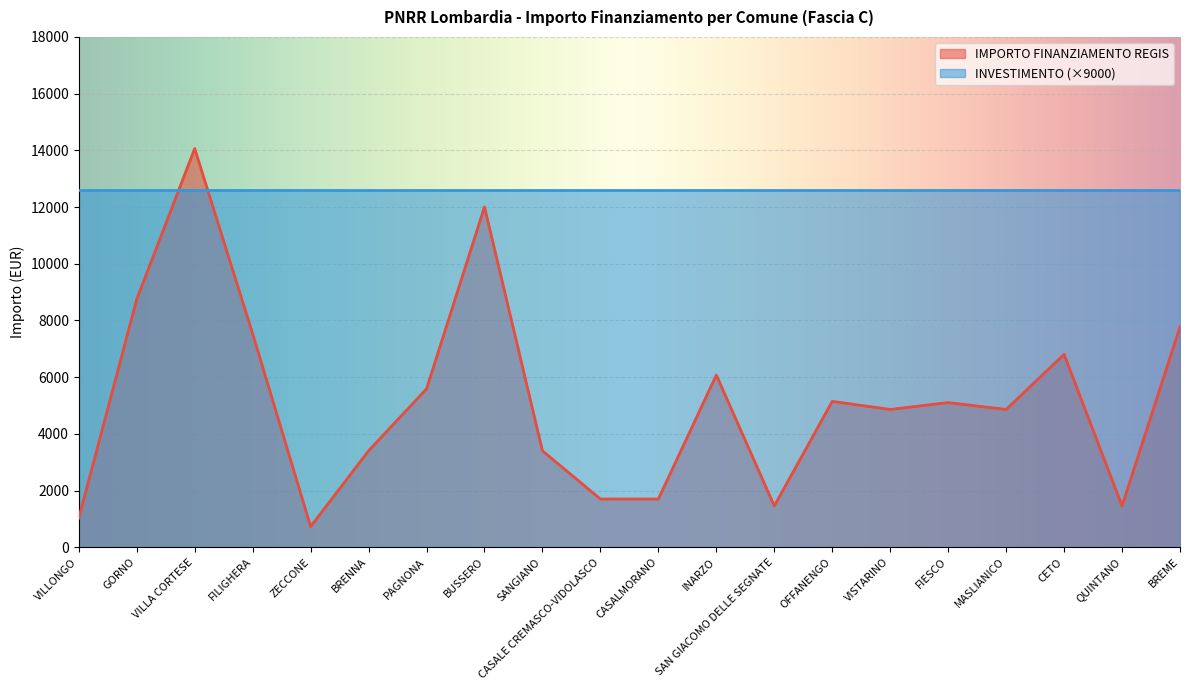

What is the change in value from GORNO to QUINTANO?

-7290